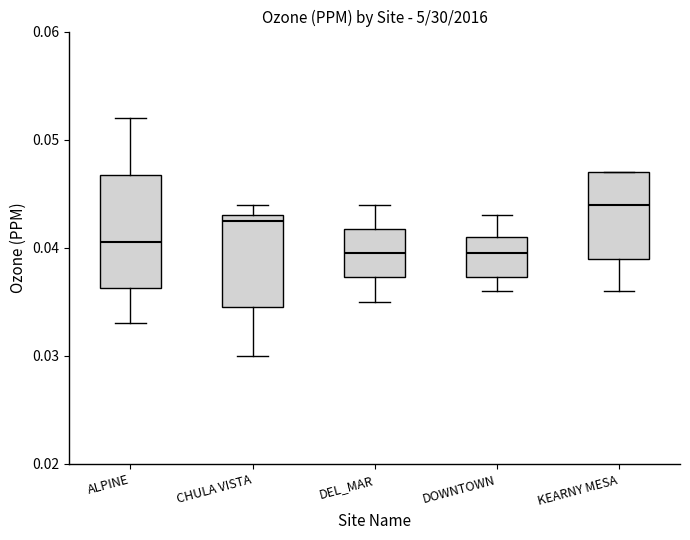

Which box is the tallest, from its lower edge to its upper edge?

ALPINE